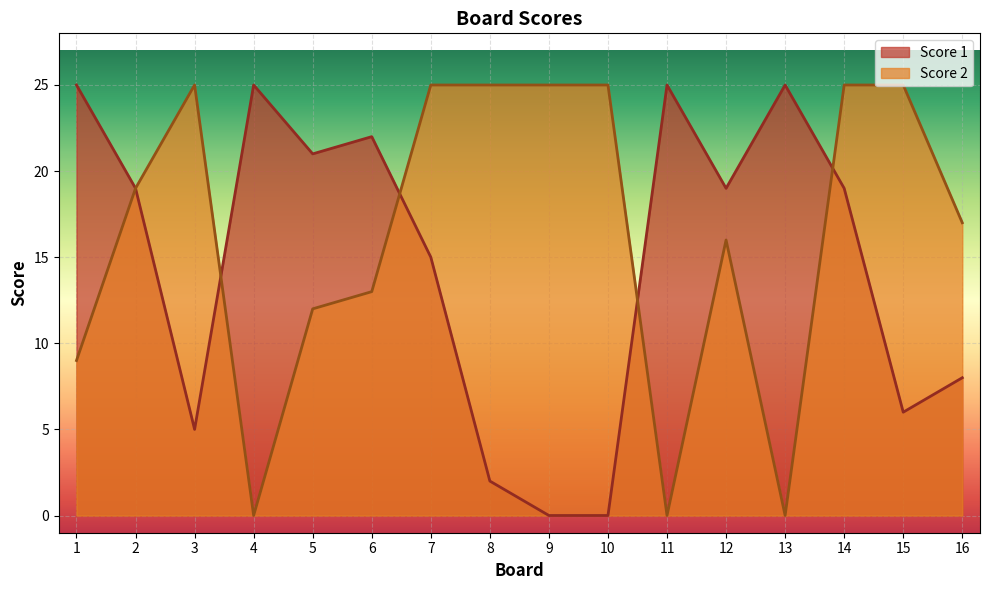

Reading left to right, what are all the values shown in this chart?

Score 1: 25	19	5	25	21	22	15	2	0	0	25	19	25	19	6	8
Score 2: 9	19	25	0	12	13	25	25	25	25	0	16	0	25	25	17